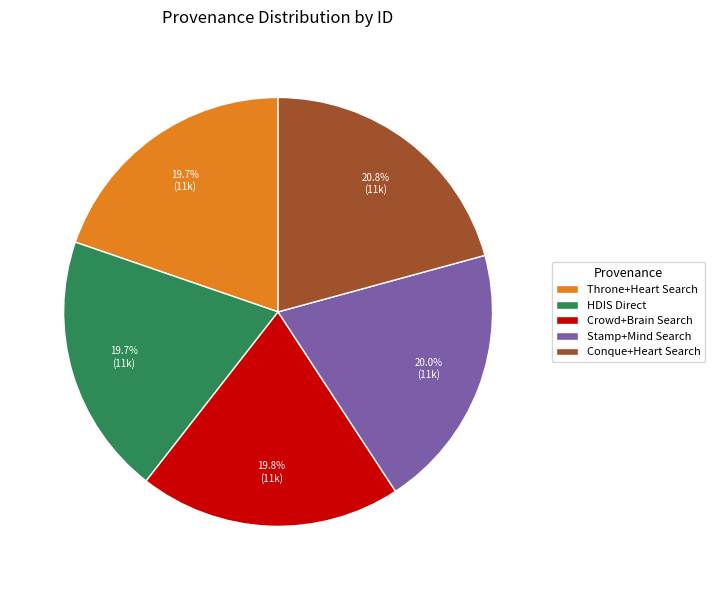

How many slices are in this pie chart?

5